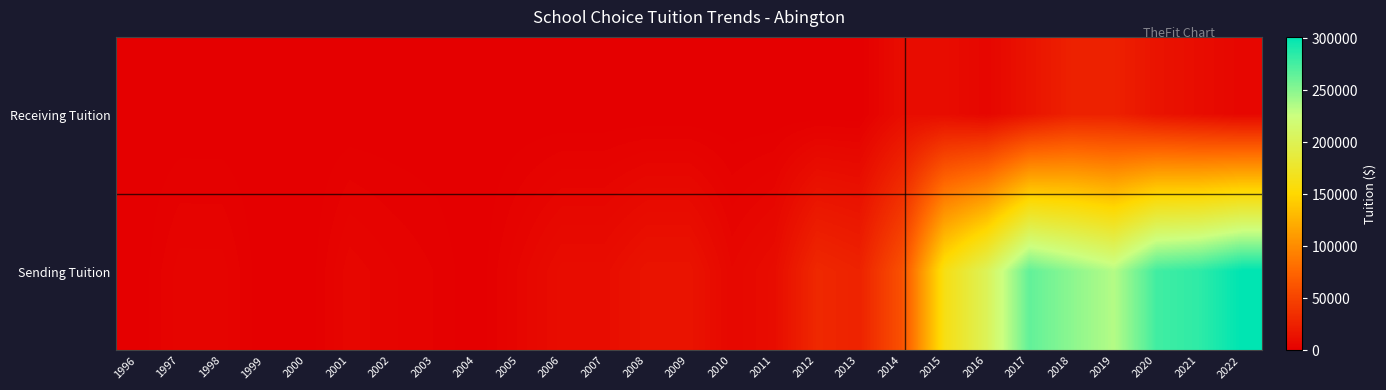

Which series has the widest spread of values?

Sending Tuition